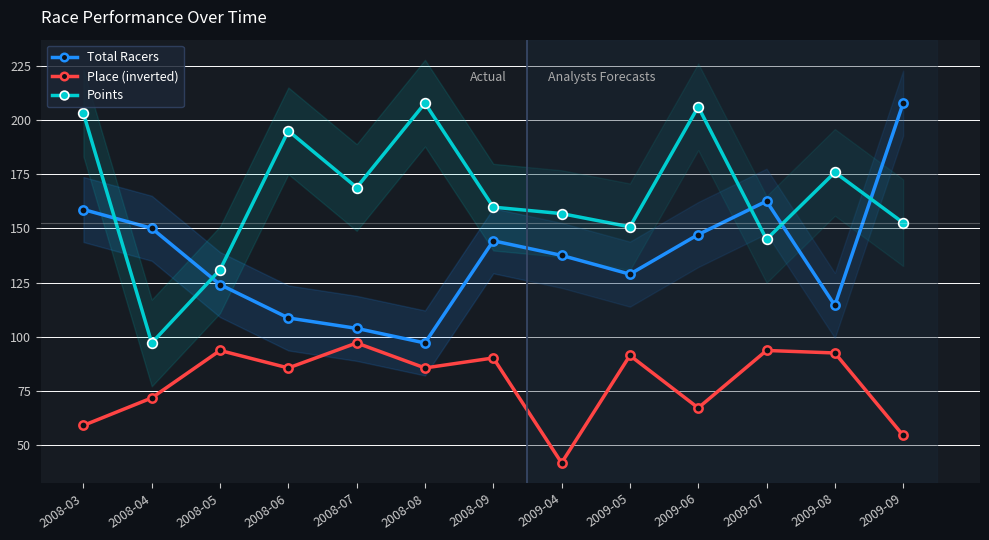

How many interior local peaks does the Total Racers series have?

2